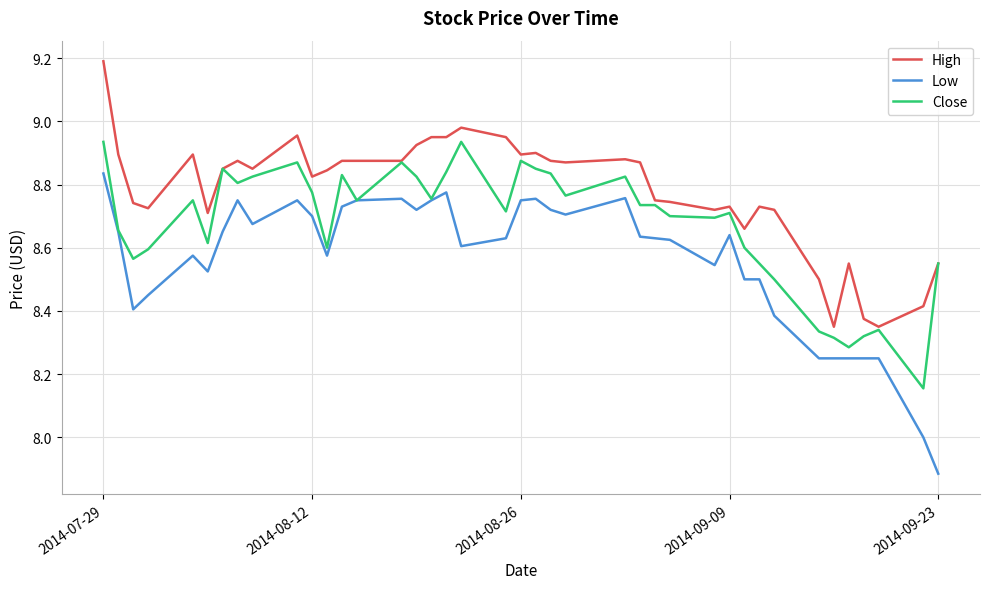

How many categories are shown in the chart?

40